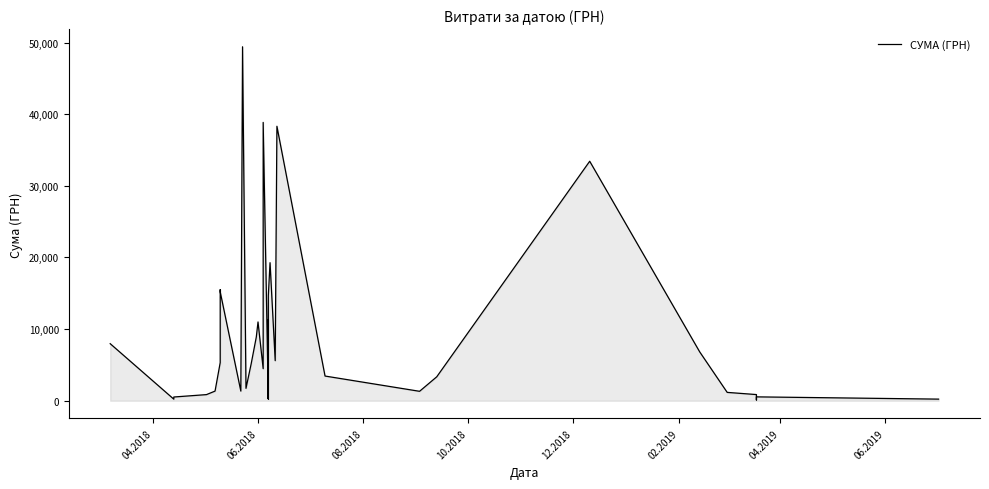

What is the maximum value shown in the chart?

49403.3